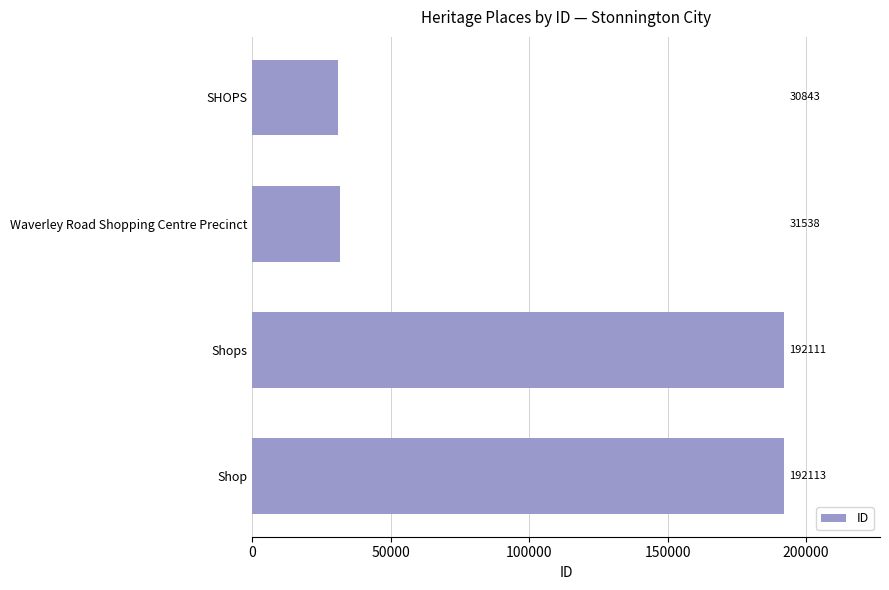

What is the difference between the maximum and minimum values?

161270